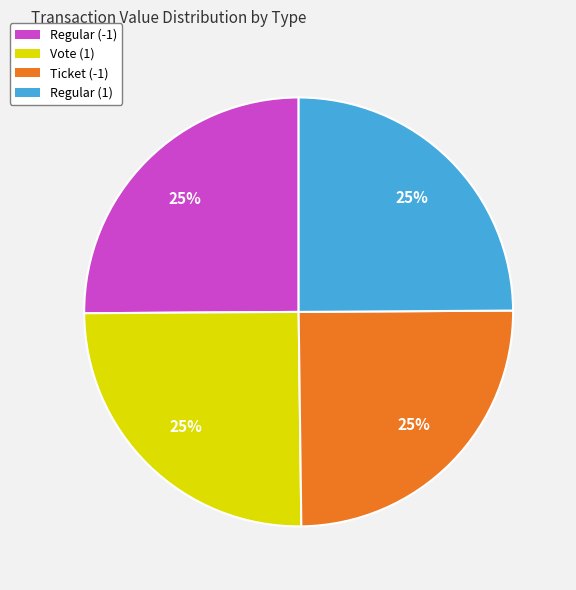

True or false: Regular (-1) accounts for 12% of the total.

False